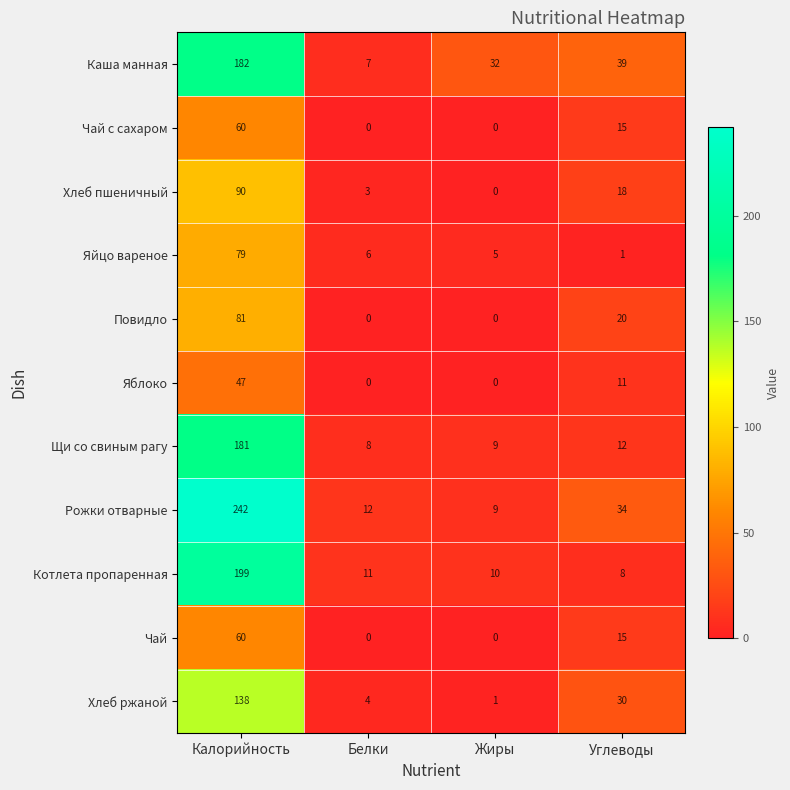

How many Яблоко values are between 0 and 47?

4